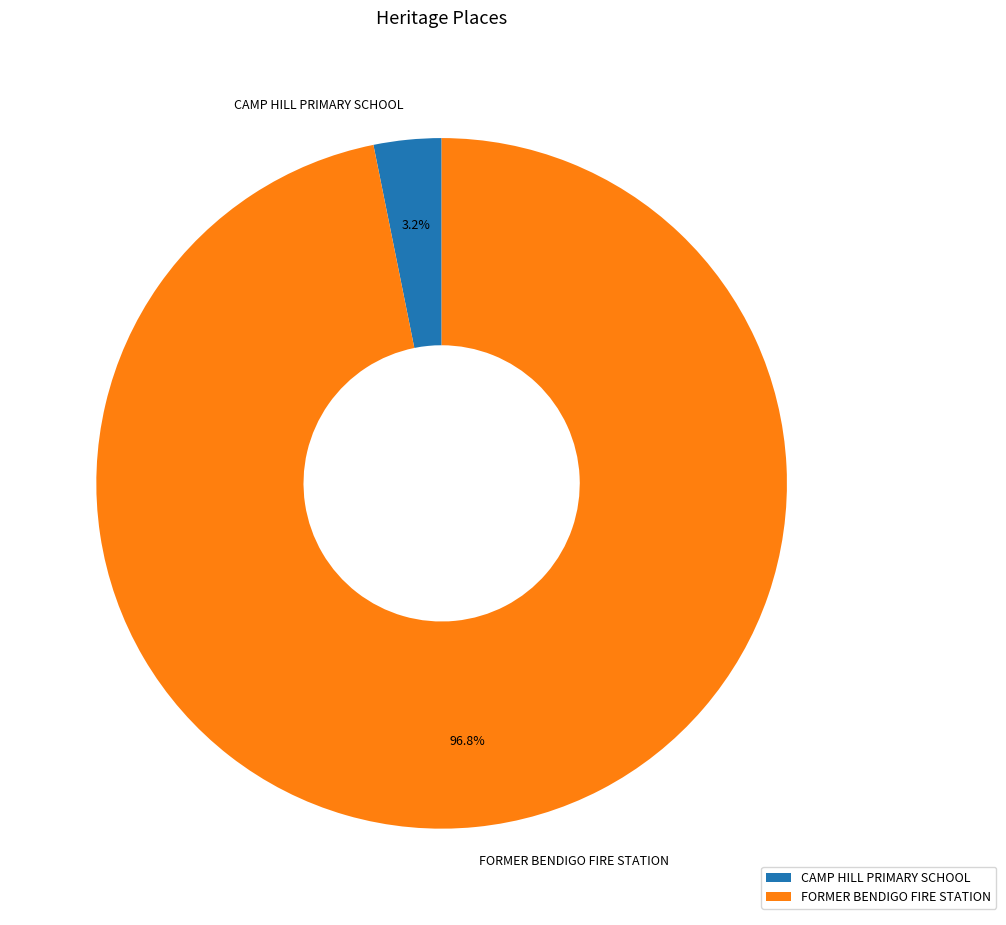

To the nearest percent, what is the difference between the CAMP HILL PRIMARY SCHOOL and FORMER BENDIGO FIRE STATION slice percentages?

94%